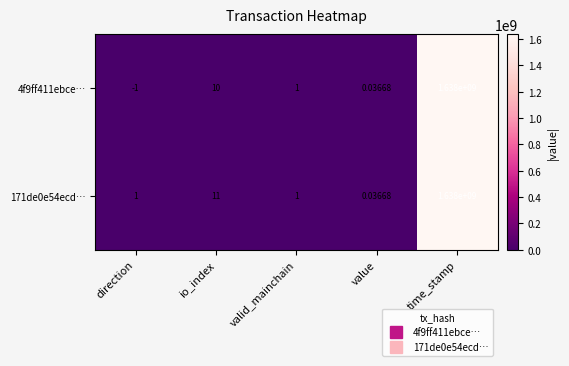

Where is 4f9ff411ebce… nearest to the value 818999999?

io_index